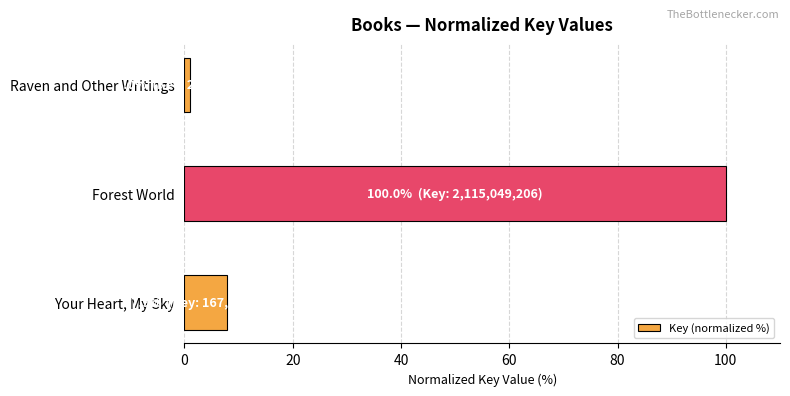

The value at Your Heart, My Sky is 7.9. True or false?

True